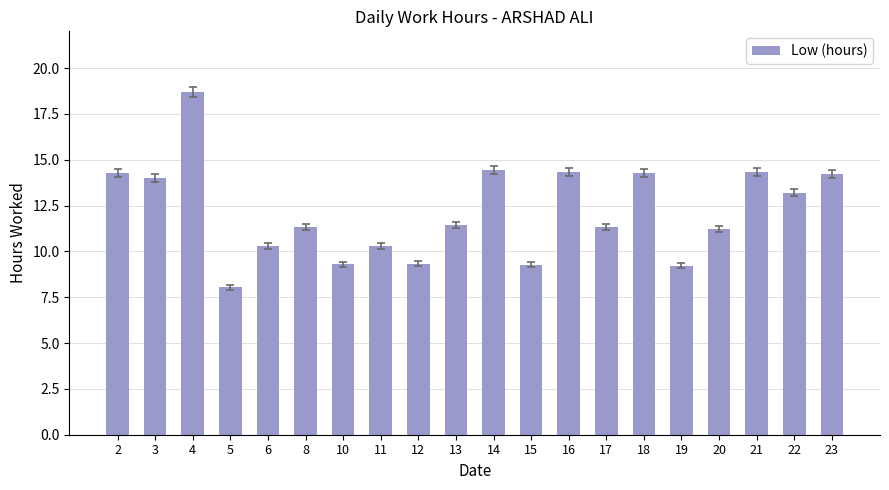

What is the ratio of the value at 22 to the value at 5?

1.6